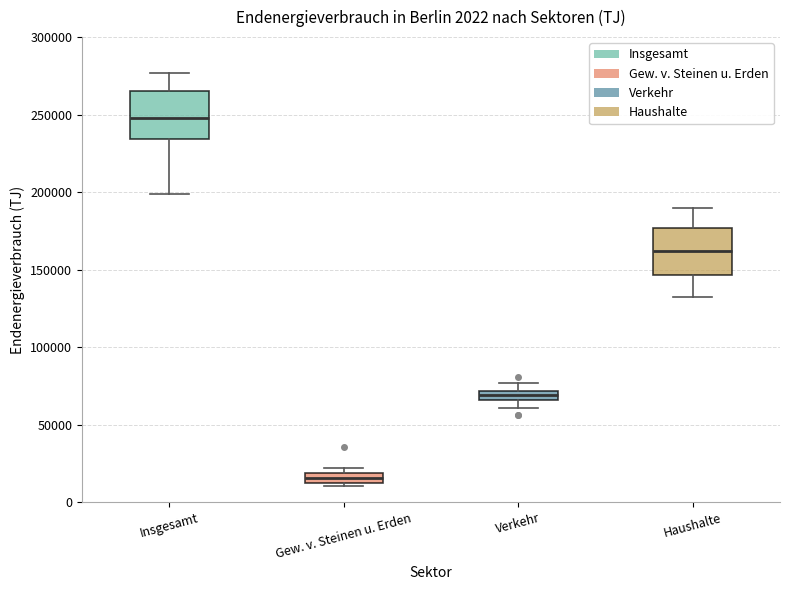

Which box's median line is the highest?

Insgesamt